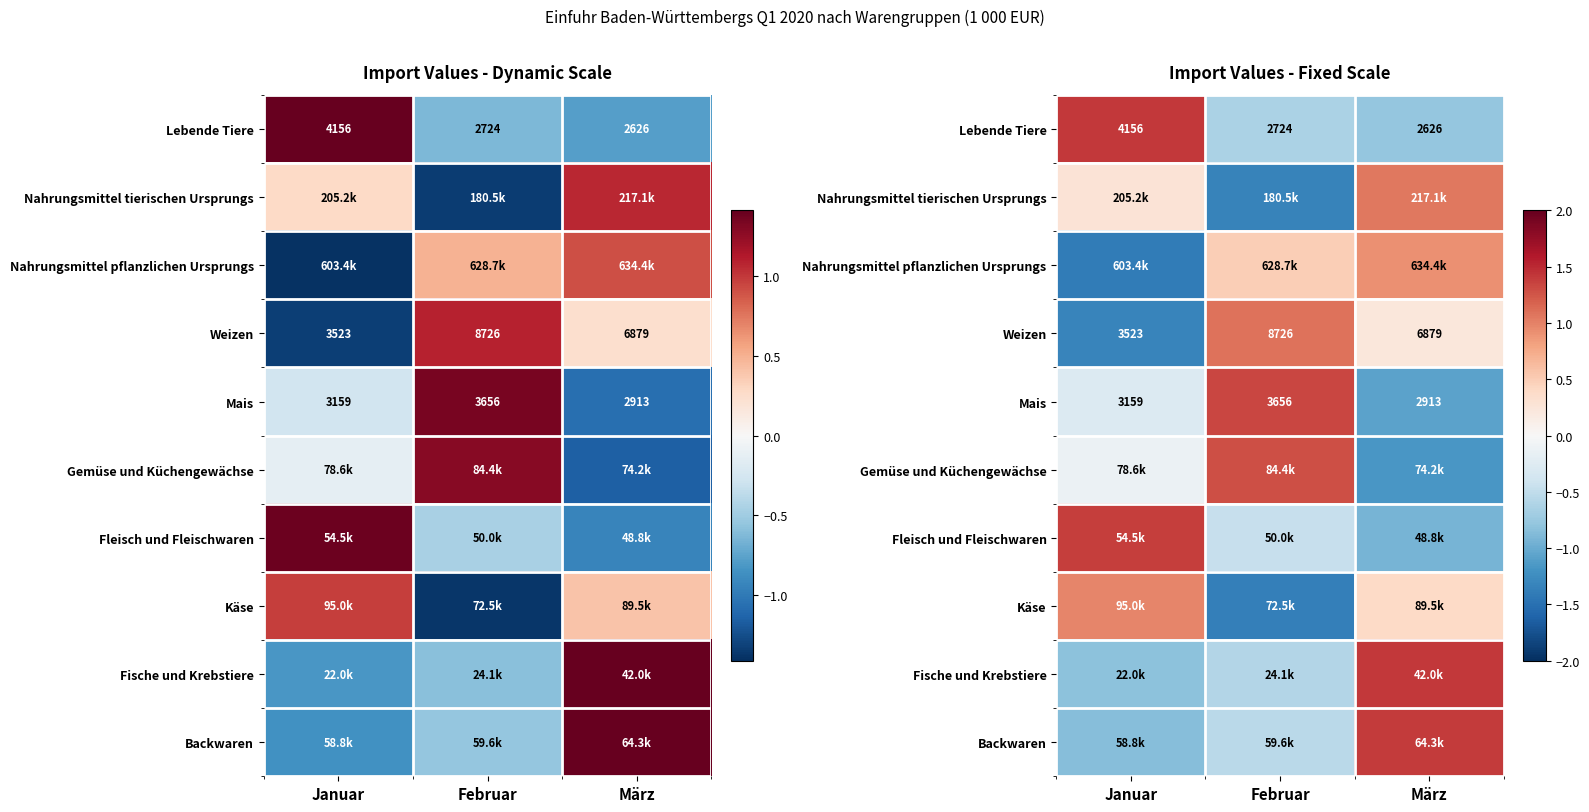

Is it true that Mais equals -0.3 at Januar?

True